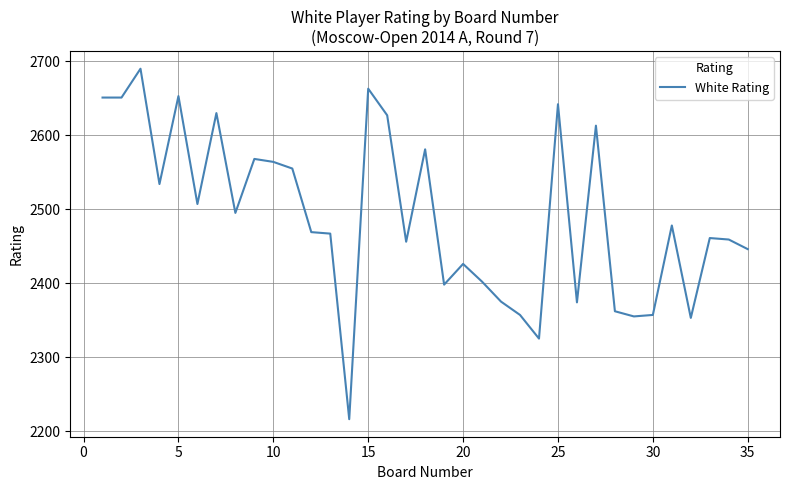

What is the minimum value shown in the chart?

2216